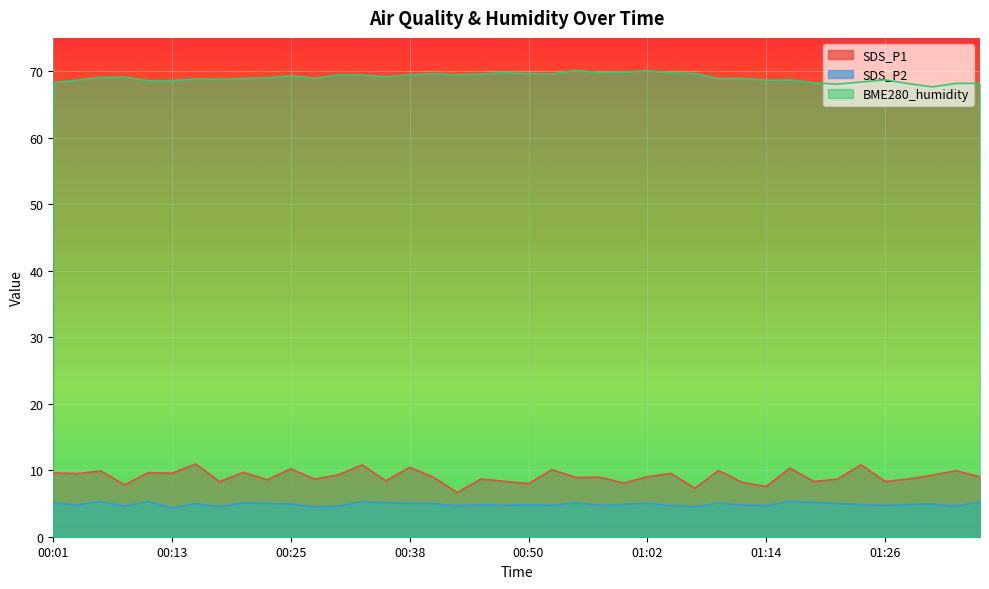

Rank the categories by BME280_humidity value from lowest to highest.

01:31, 01:22, 01:29, 01:34, 01:36, 01:19, 00:01, 01:24, 00:11, 00:13, 00:04, 01:14, 01:17, 01:26, 00:18, 00:16, 00:21, 01:09, 01:12, 00:28, 00:23, 00:06, 00:08, 00:35, 00:25, 00:33, 00:43, 00:30, 00:38, 00:52, 00:45, 00:40, 00:50, 01:07, 01:05, 00:47, 00:57, 01:00, 01:02, 00:55